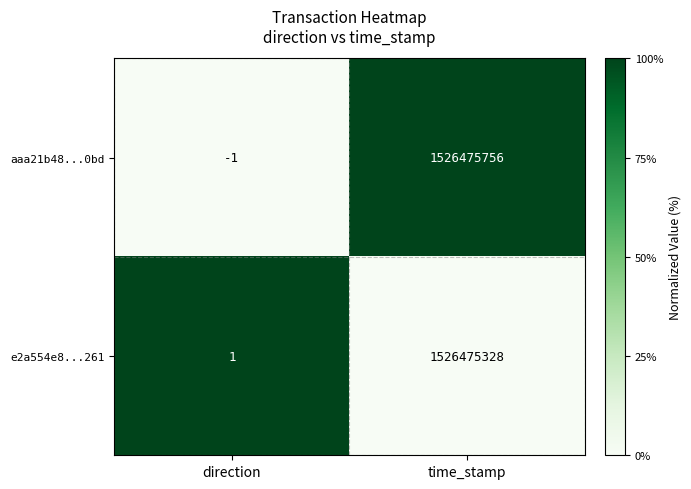

Reading right to left, list all the values displayed in this chart.

aaa21b48...0bd: time_stamp=1526475756	direction=-1
e2a554e8...261: time_stamp=1526475328	direction=1